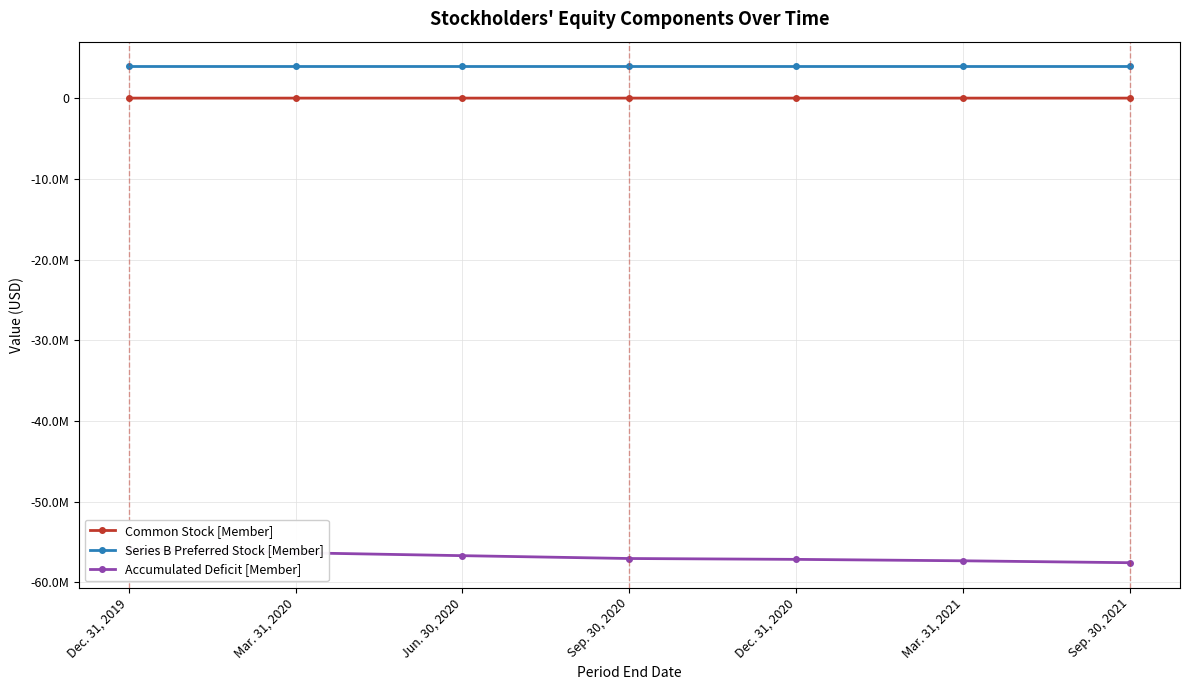

What is the total value across all series at Mar. 31, 2020?

-52350368